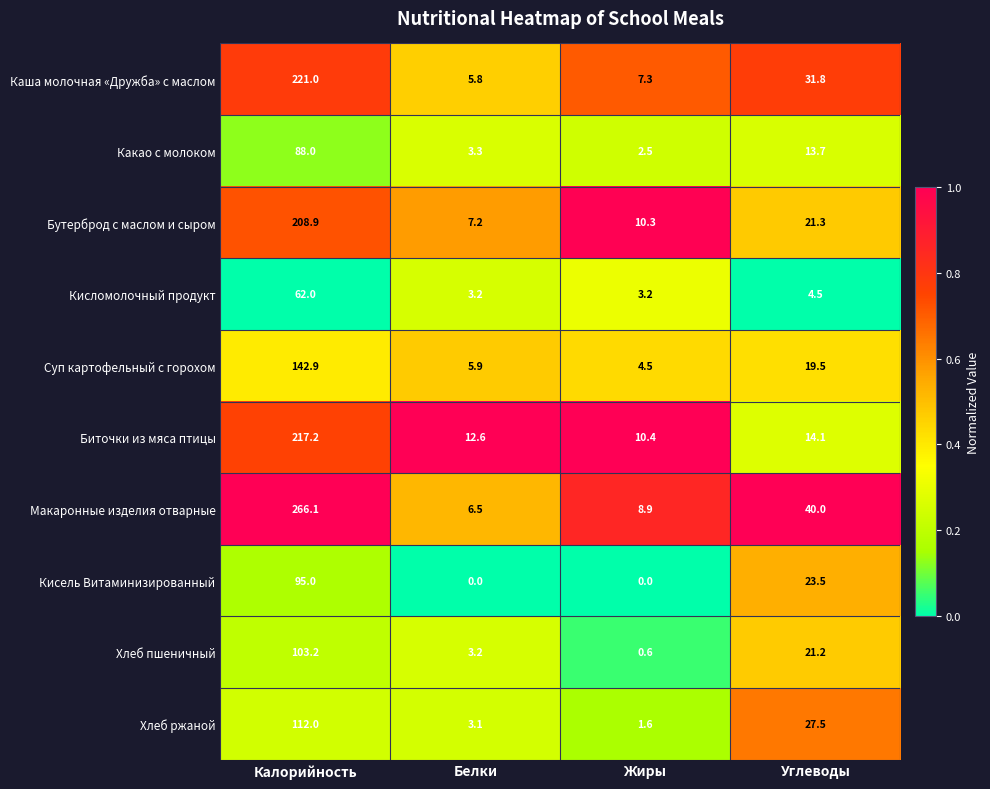

The Кисель Витаминизированный series shows 95.0 at Калорийность. True or false?

True